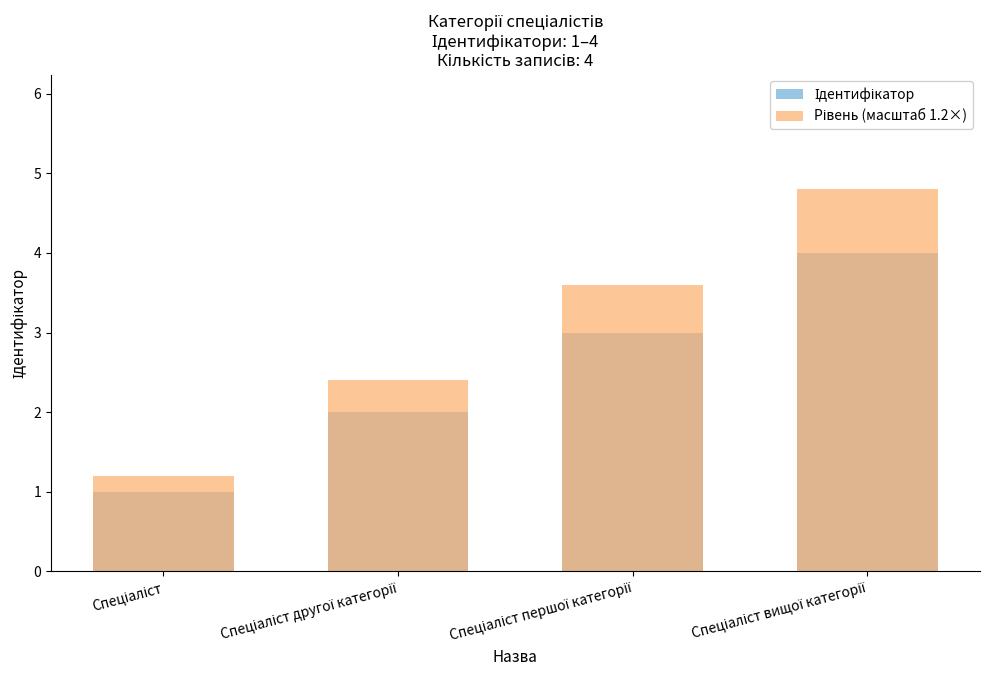

What is the sum of all Рівень (масштаб 1.2×) values?

12.0